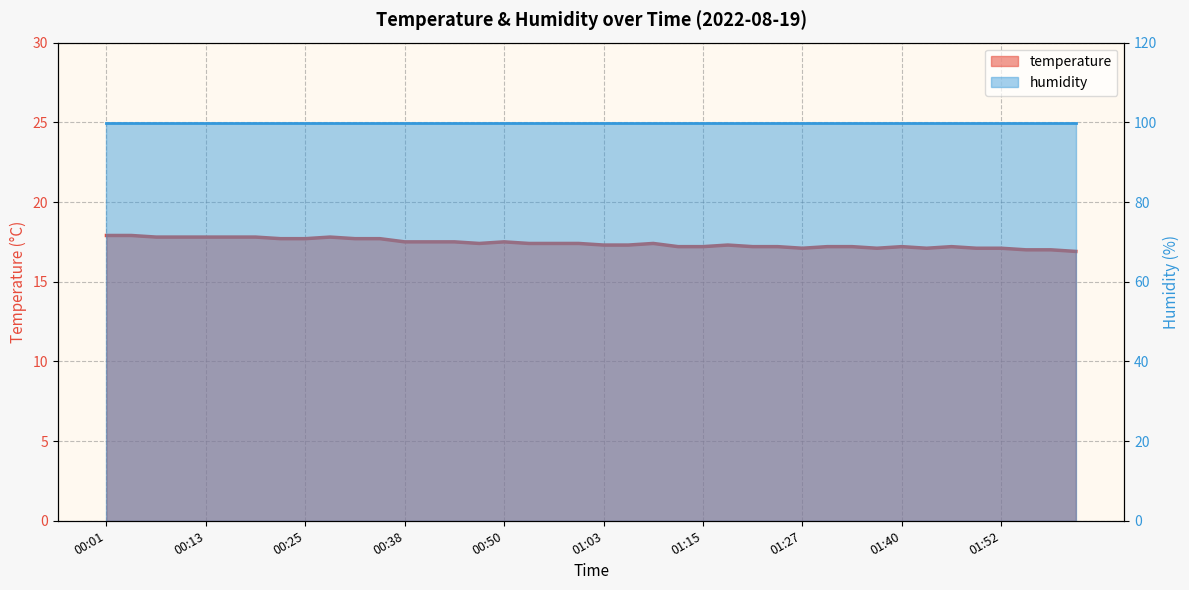

How many data points are above 17?

37